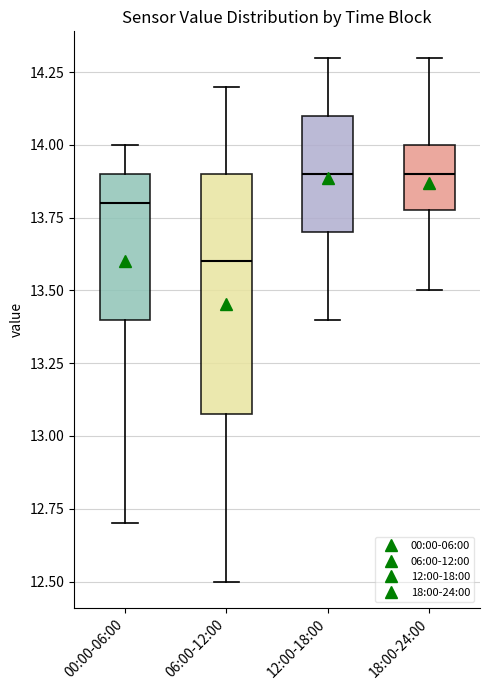

Reading left to right, read every box against the y-axis: the position of its median line, the range the box covers, and the ends of its whiskers. The values are not printed on the chart, so give them approximately, as read against the axis.

00:00-06:00: median 13.8, box 13.4 to 13.9, whiskers 12.7 to 14.0
06:00-12:00: median 13.6, box 13.1 to 13.9, whiskers 12.5 to 14.2
12:00-18:00: median 13.9, box 13.7 to 14.1, whiskers 13.4 to 14.3
18:00-24:00: median 13.9, box 13.8 to 14.0, whiskers 13.5 to 14.3